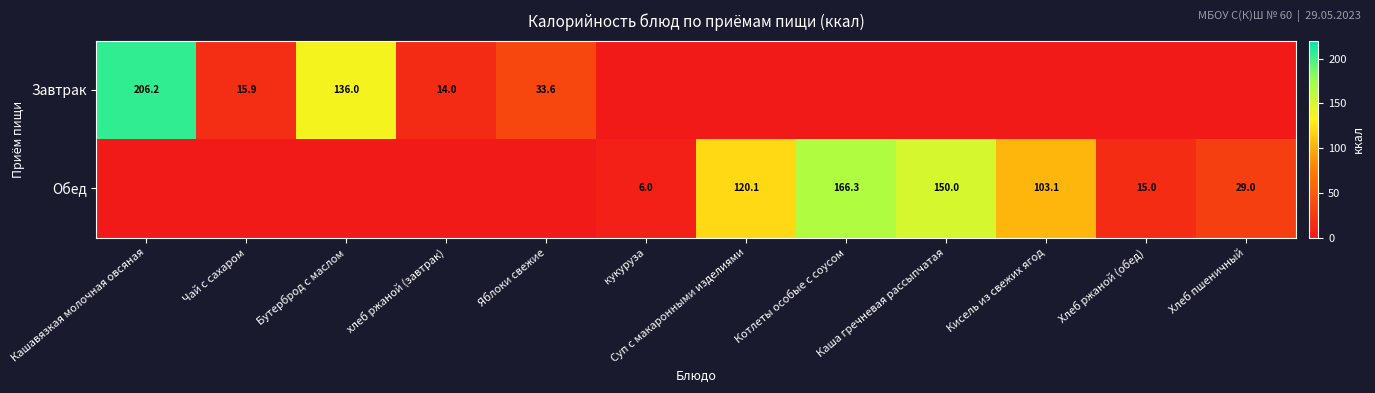

List the series in order of their overall mean, highest first.

Обед, Завтрак